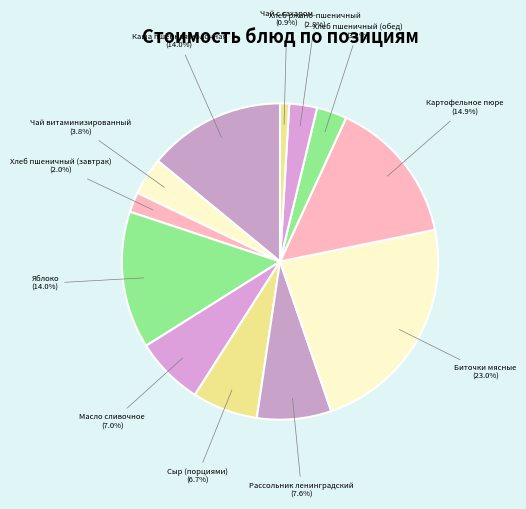

Which has a higher value, Чай витаминизированный or Чай с сахаром?

Чай витаминизированный